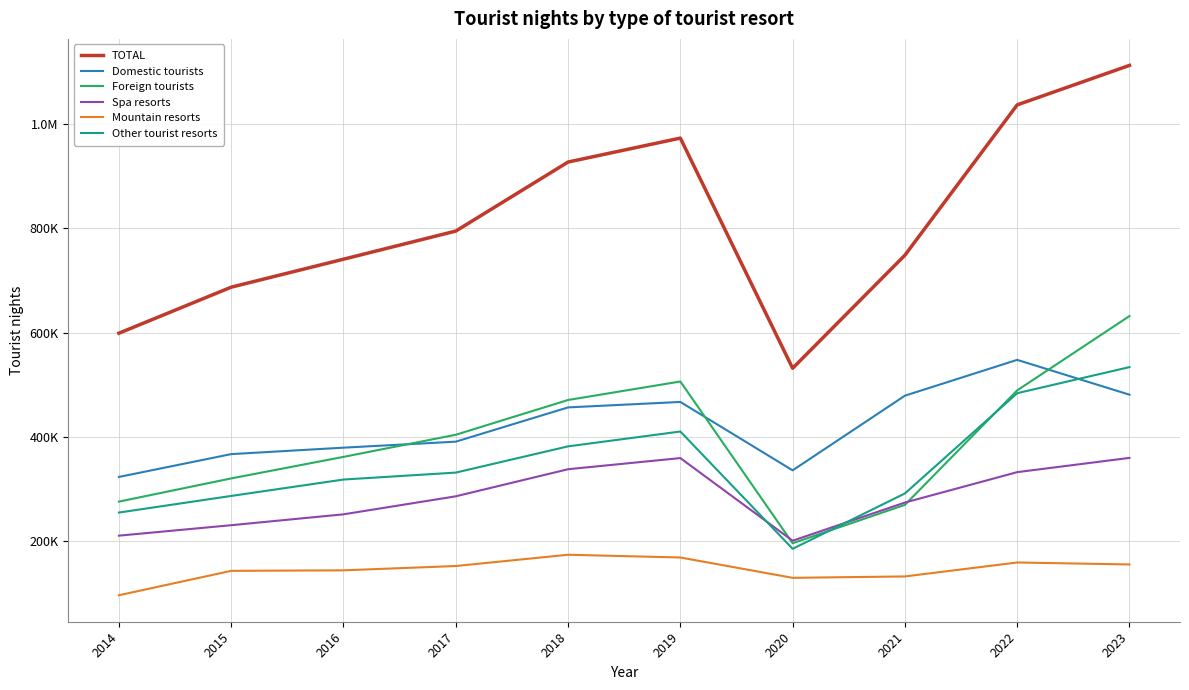

Reading left to right, list all the values displayed in this chart.

TOTAL: 2014=598668	2015=686944	2016=740601	2017=794543	2018=926939	2019=972855	2020=531447	2021=748275	2022=1036569	2023=1112306
Domestic tourists: 2014=323002	2015=366761	2016=379136	2017=390647	2018=456367	2019=466815	2020=335624	2021=478830	2022=547534	2023=480729
Foreign tourists: 2014=275666	2015=320183	2016=361465	2017=403896	2018=470572	2019=506040	2020=195823	2021=269445	2022=489035	2023=631577
Spa resorts: 2014=210391	2015=230440	2016=251302	2017=285843	2018=337788	2019=359163	2020=200672	2021=273877	2022=332187	2023=359529
Mountain resorts: 2014=96117	2015=142902	2016=143872	2017=152162	2018=173766	2019=168516	2020=129495	2021=132174	2022=158922	2023=155157
Other tourist resorts: 2014=254698	2015=286570	2016=318013	2017=331328	2018=381631	2019=410136	2020=185169	2021=291335	2022=483605	2023=533623